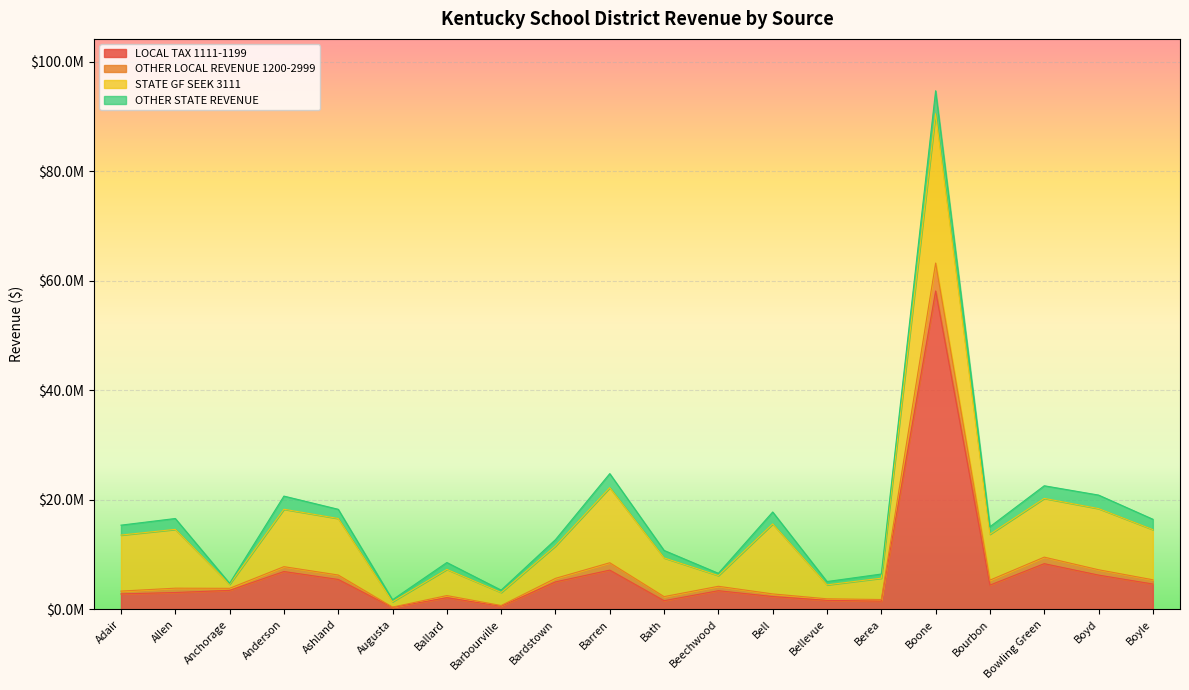

Which category has the lowest value in the OTHER LOCAL REVENUE 1200-2999 series?

Augusta